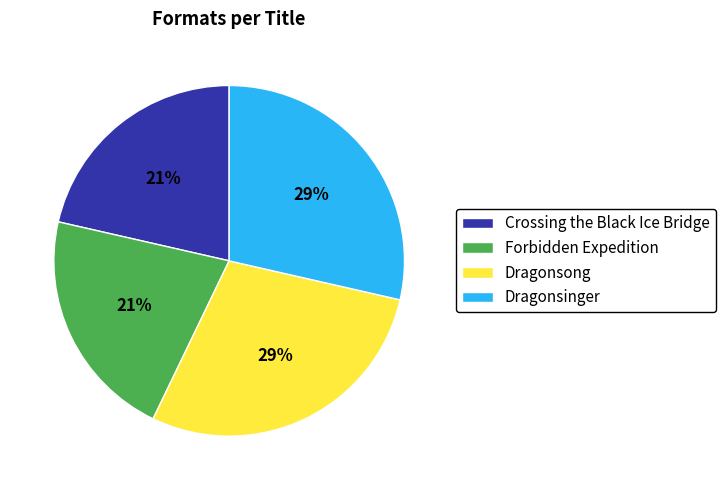

Does any single category account for the majority?

No